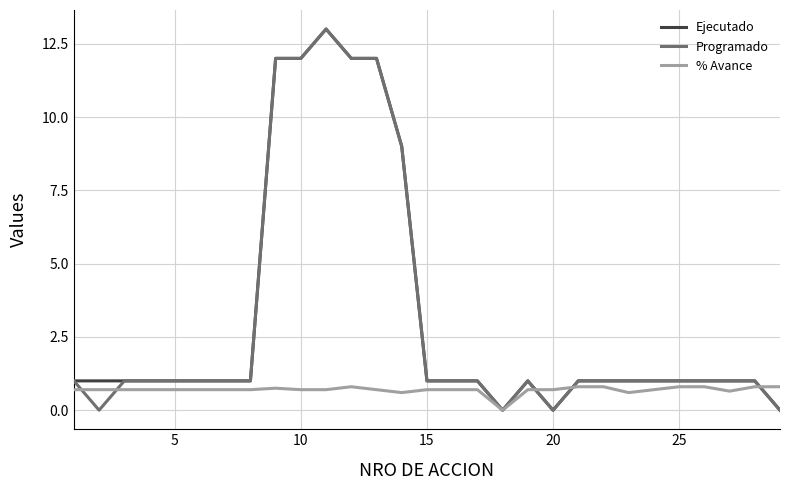

What is the maximum value for Ejecutado?

13.0